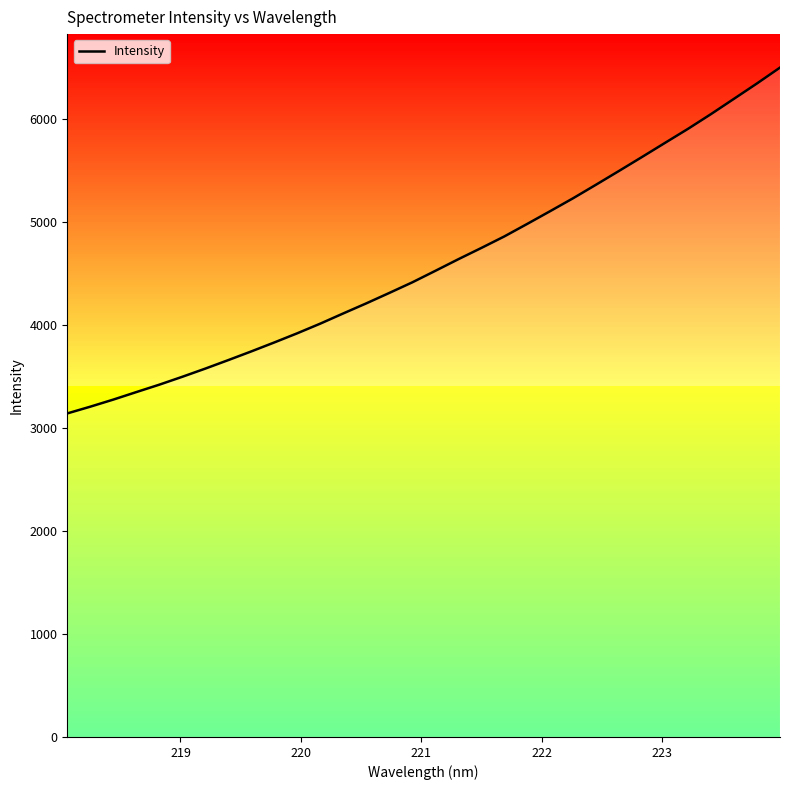

What is the difference between the maximum and minimum values?

3355.6